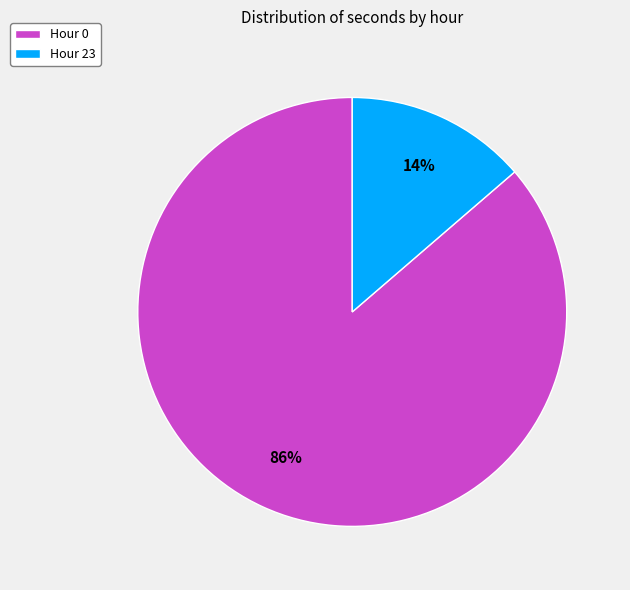

Which has a higher value, Hour 23 or Hour 0?

Hour 0